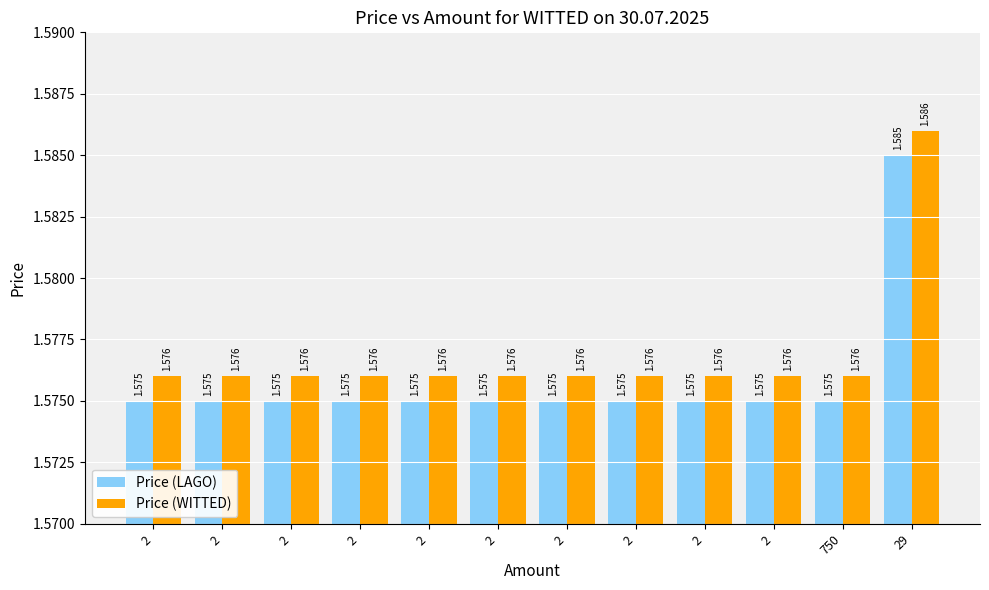

Between 2 and 2, which series saw the biggest shift?

Price (LAGO)